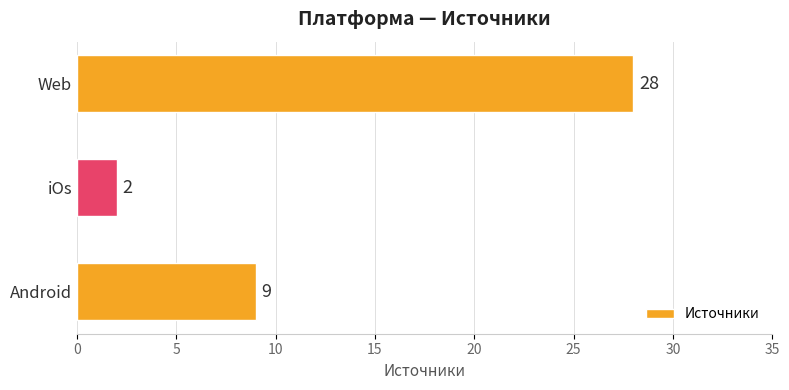

List the labels in order of value, smallest first.

iOs, Android, Web